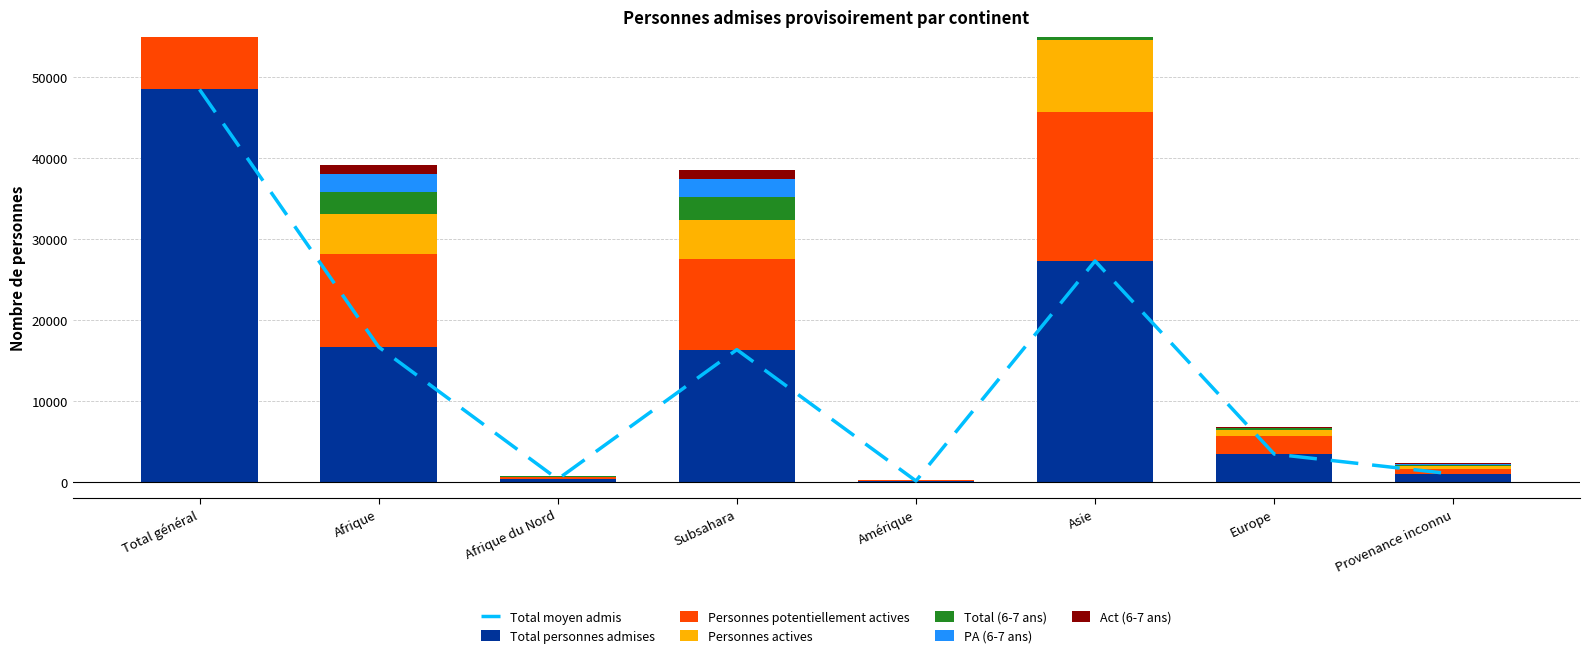

What is the difference between the Act (6-7 ans) values at Amérique and Provenance inconnu?

70